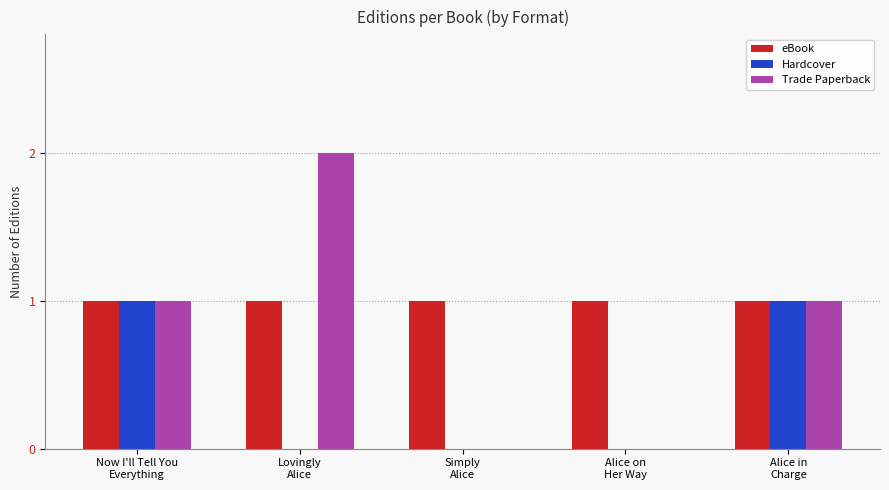

Which series has the largest total across all categories?

eBook